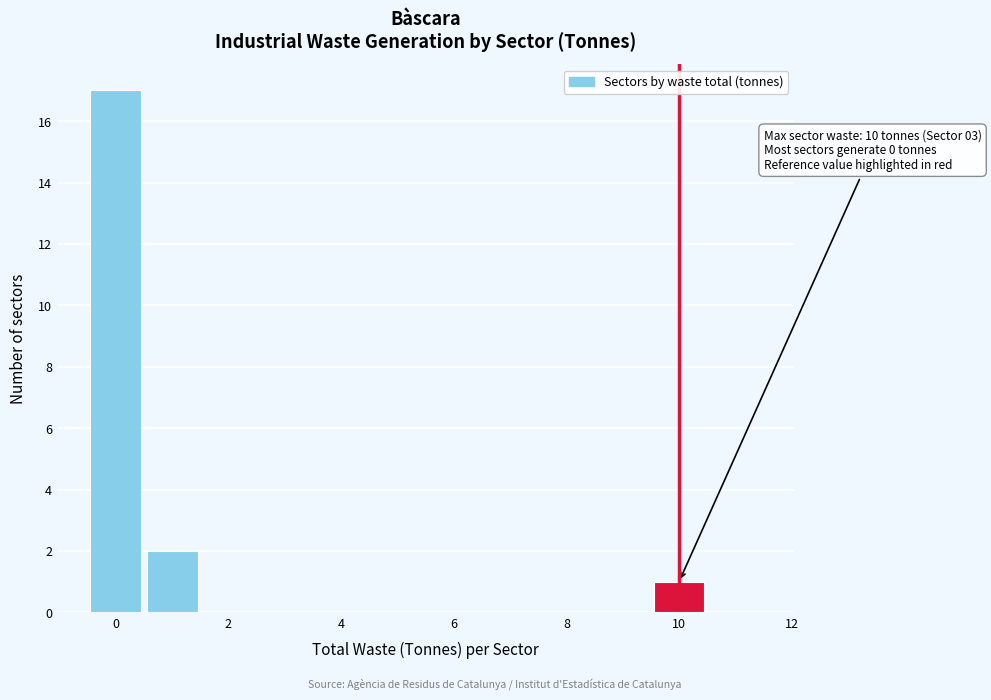

Which range on the x-axis has the tallest bar?

-0.5 to 0.5